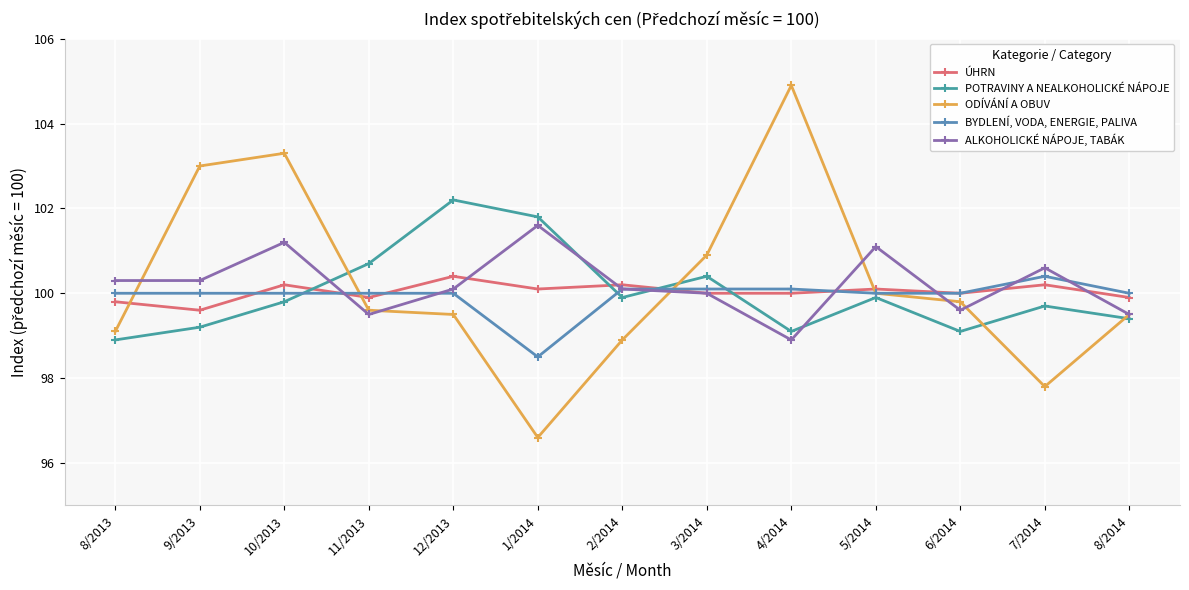

What is the value of the ALKOHOLICKÉ NÁPOJE, TABÁK point at the 7th from the left?

100.1